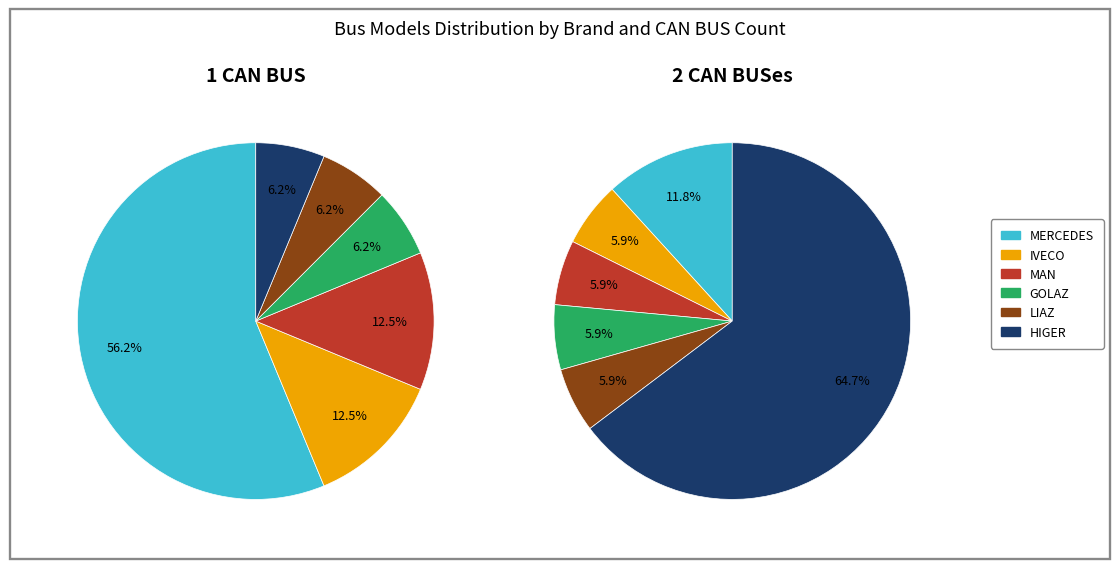

Count the number of slices in the pie.

6